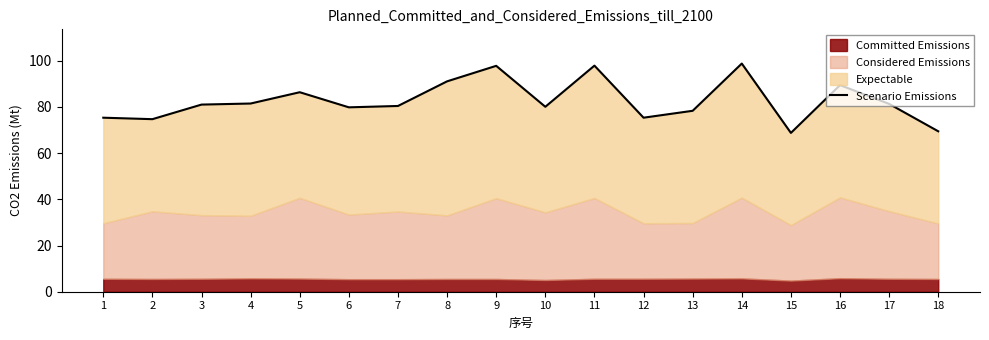

What is the change in value from 3 to 8?

+10.1